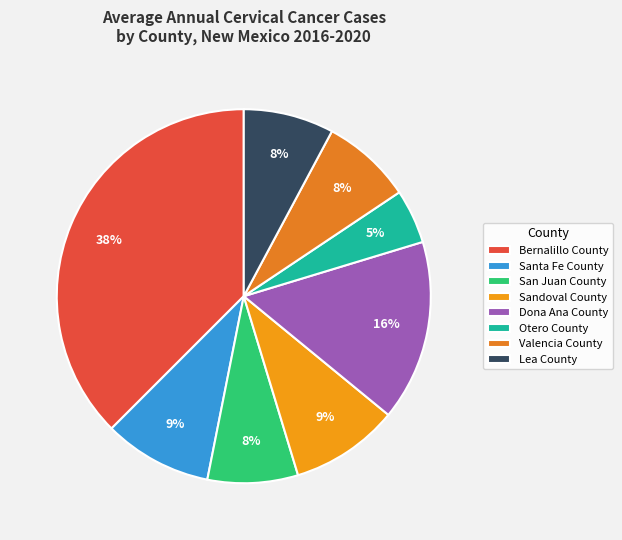

Which category has the biggest portion of the pie?

Bernalillo County